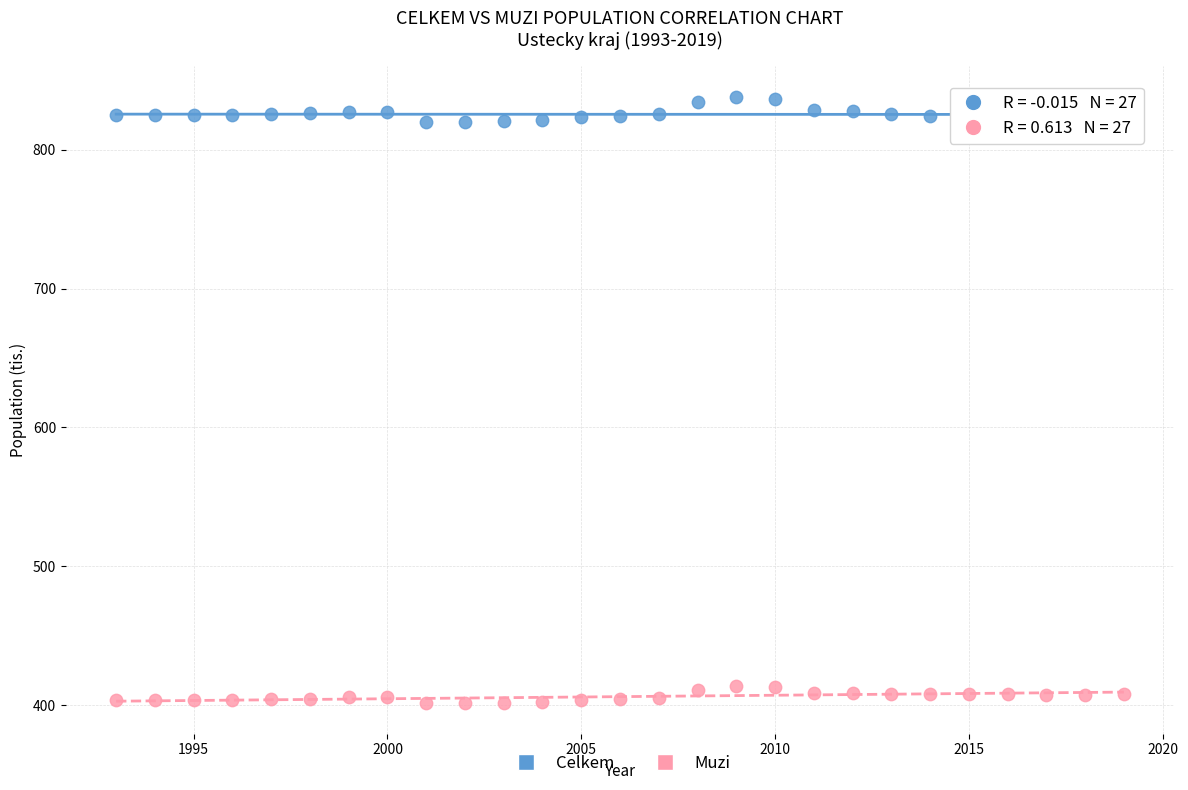

Across all data points, what is the range of X values (max minus min)?

26.0